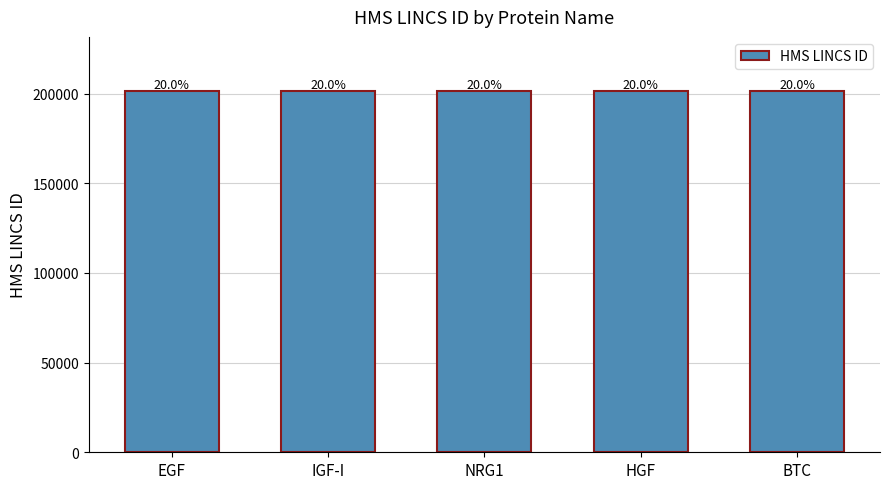

Rank the categories by value from lowest to highest.

EGF, IGF-I, NRG1, HGF, BTC